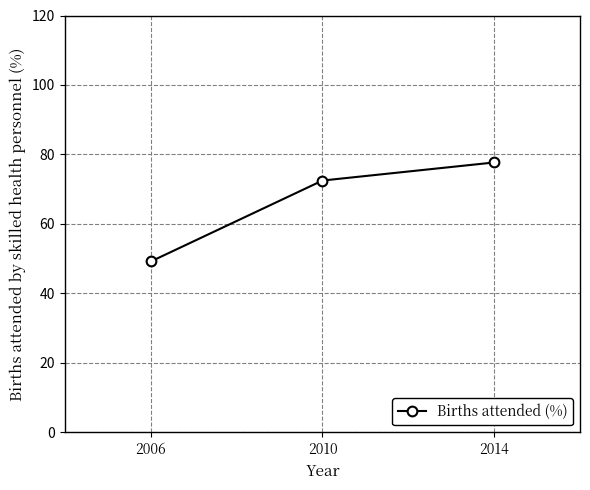

What is the difference between the maximum and minimum values?

28.5